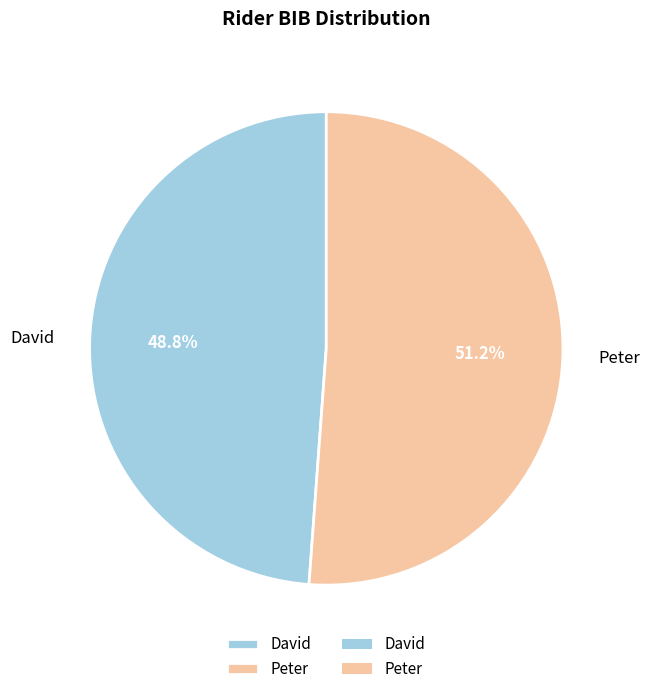

The Peter slice represents 51% of the pie. True or false?

True